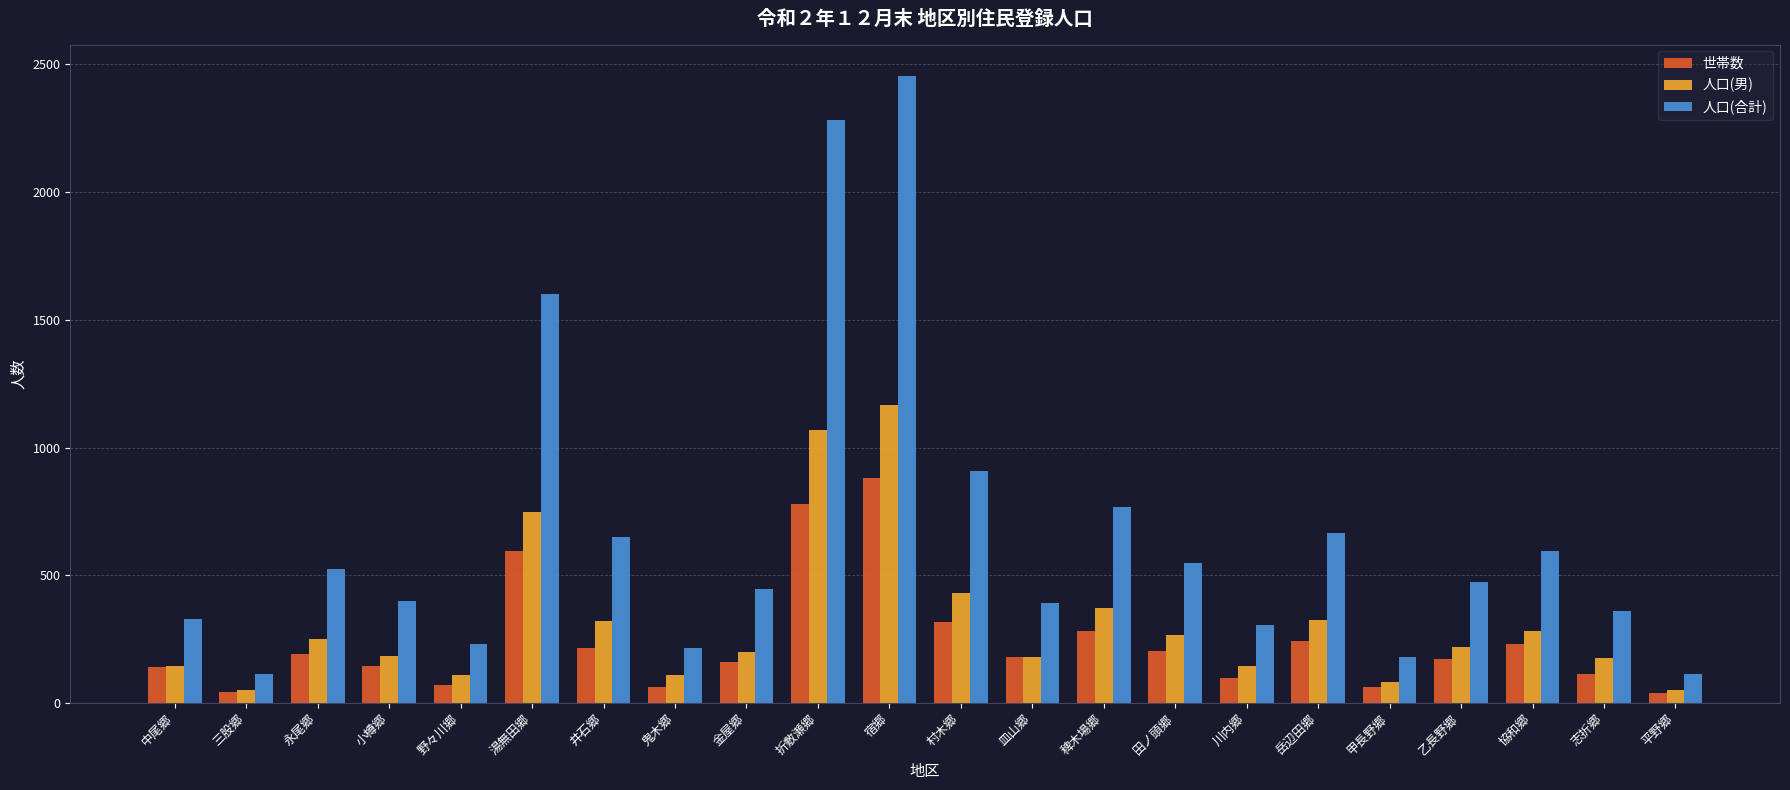

Is it true that 人口(男) equals 96 at 金屋郷?

False